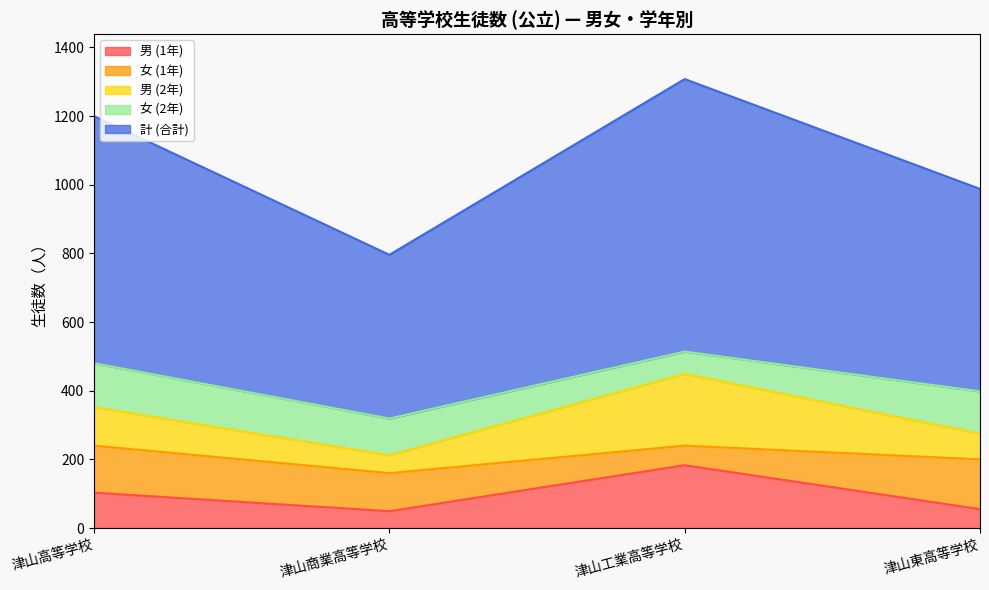

Rank the categories by 男 (2年) value from lowest to highest.

津山商業高等学校, 津山東高等学校, 津山高等学校, 津山工業高等学校